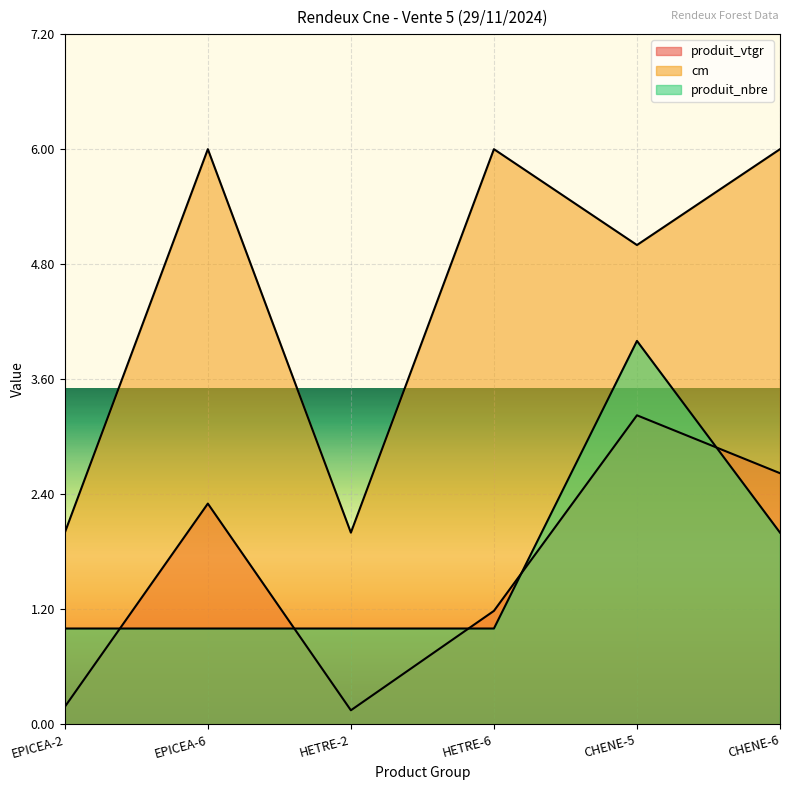

At which label does cm reach its peak?

EPICEA-6